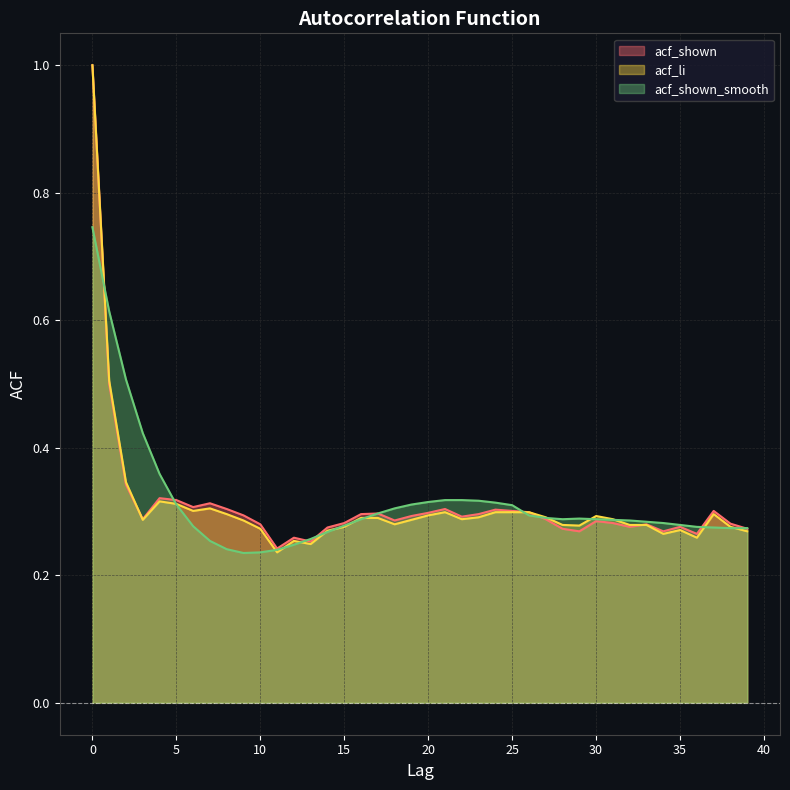

What are all the series names shown in the legend?

acf_shown, acf_li, acf_shown_smooth